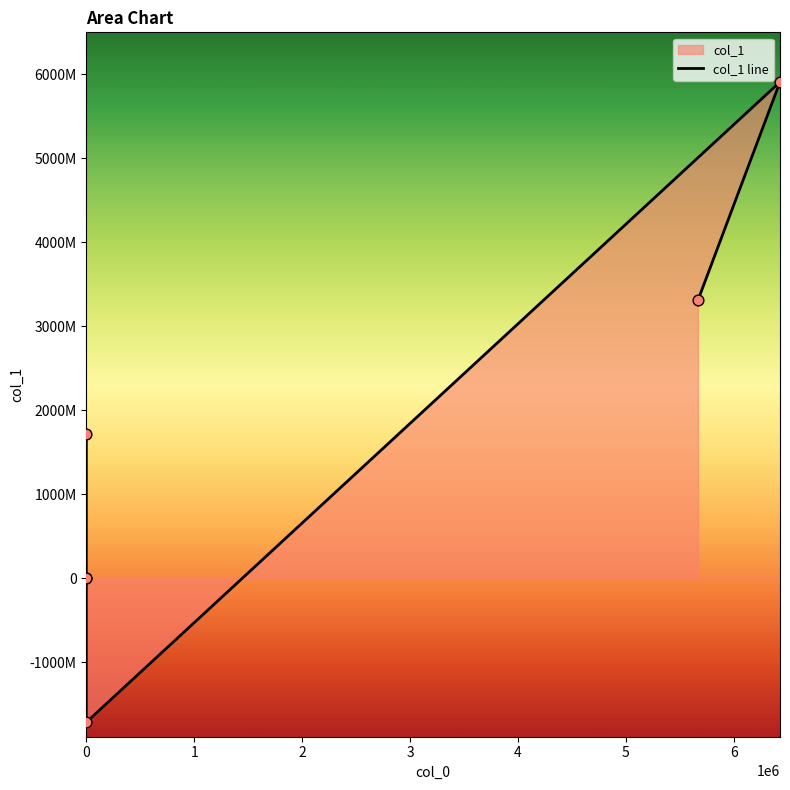

What is the change in value from −1 to 2?

-3433420000